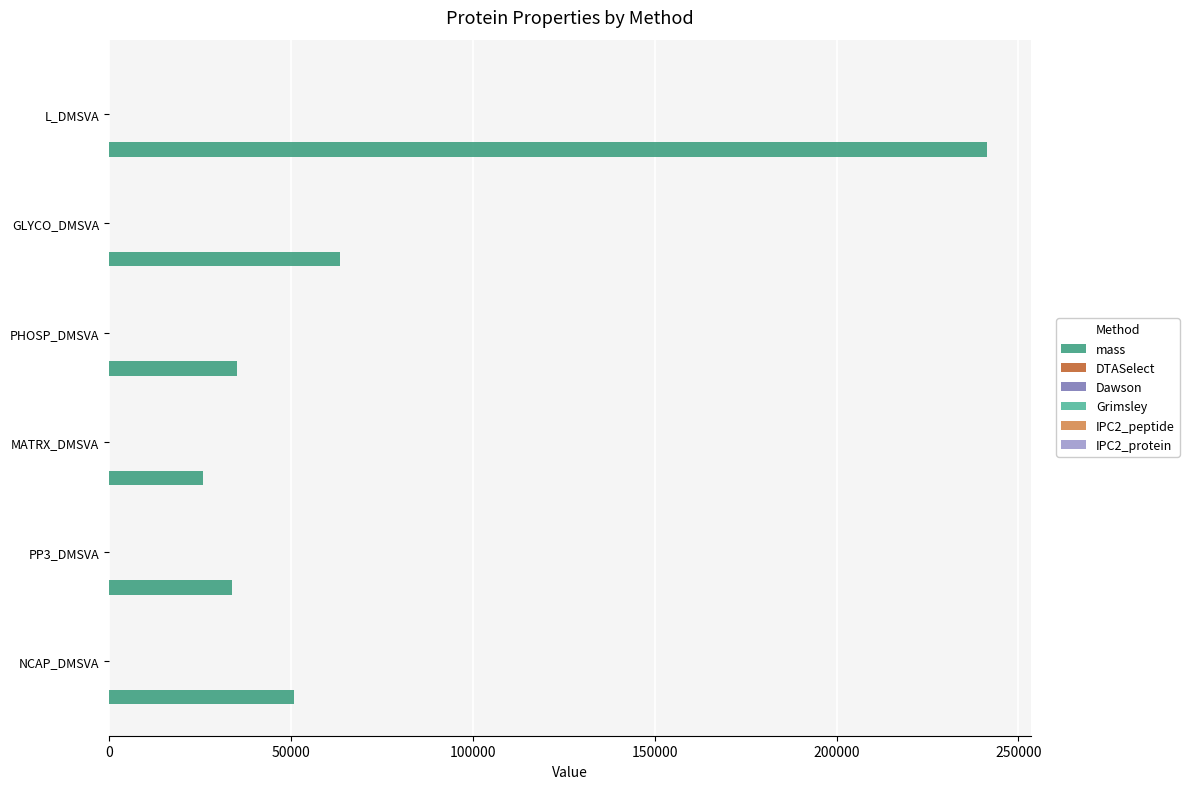

Which series has the largest total across all categories?

mass